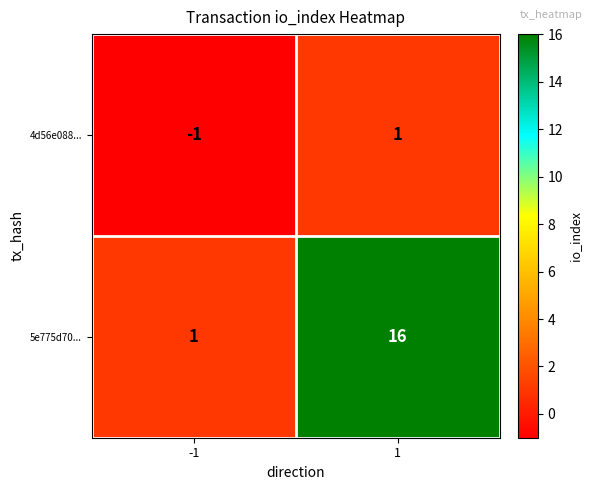

Which series has the largest range (max minus min)?

5e775d70...